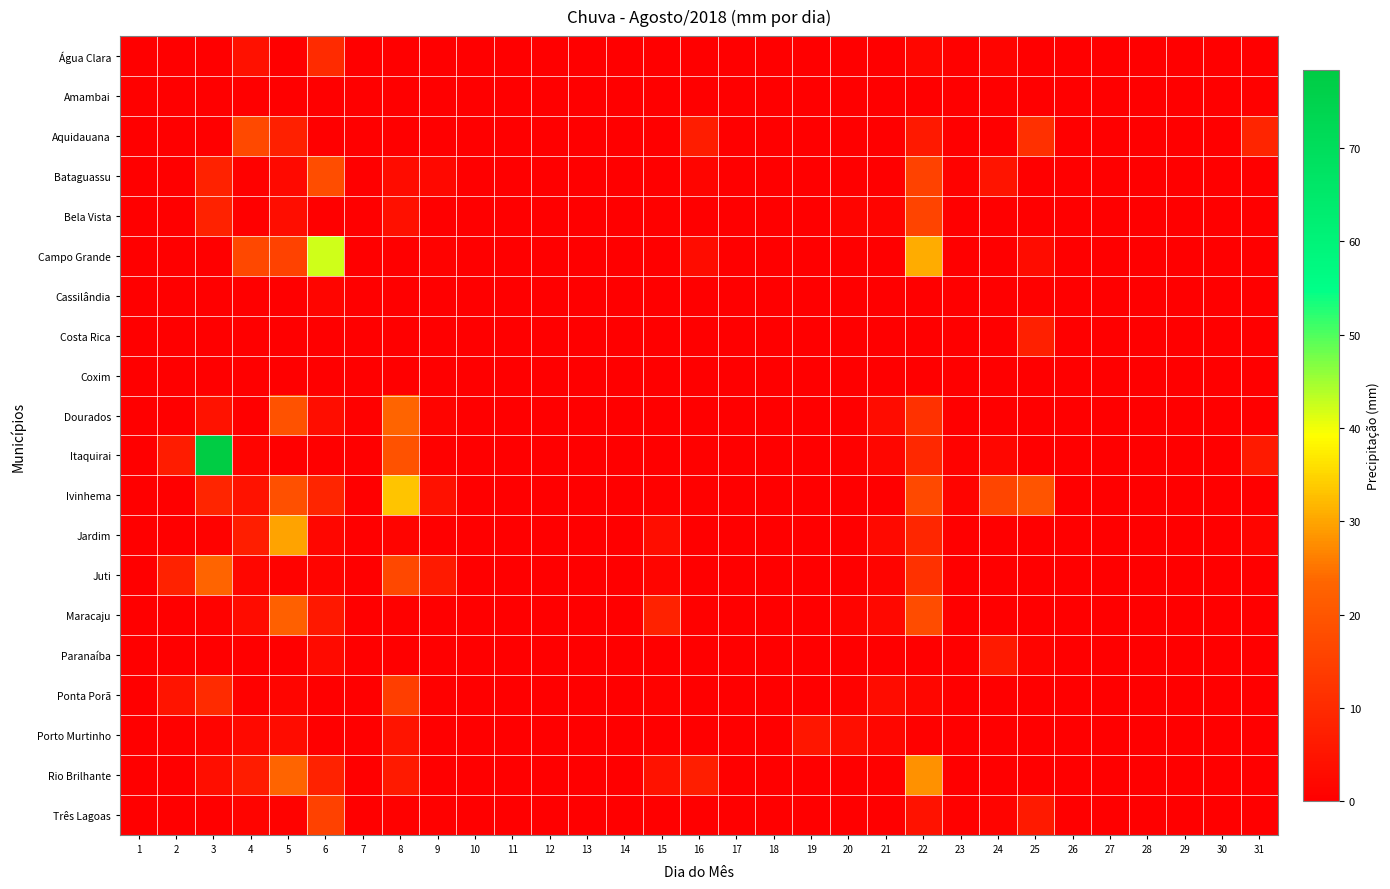

Between 1 and 31, which is larger?

1